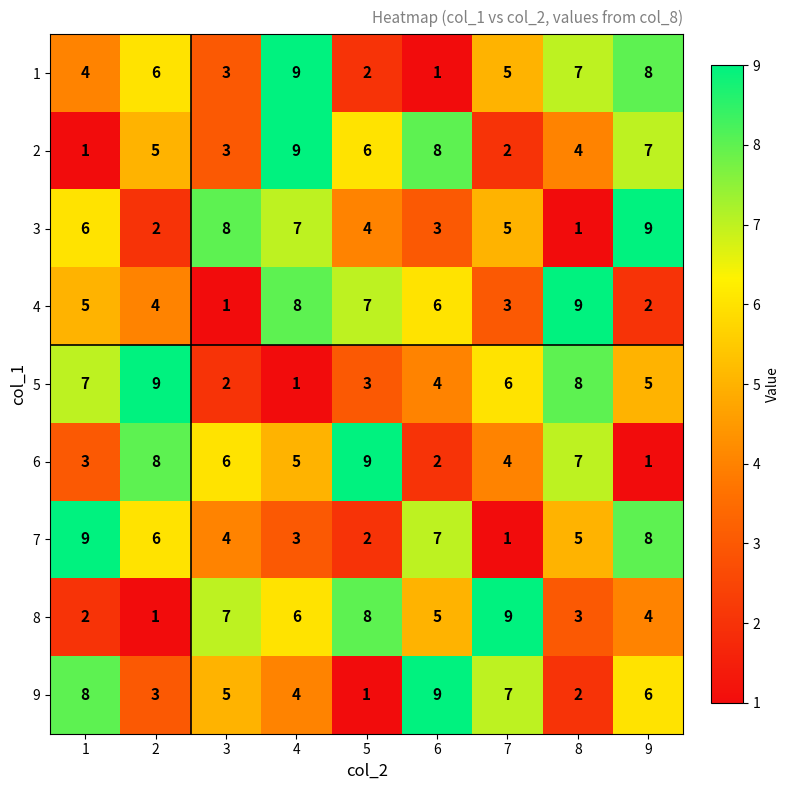

List the labels in order of 5 value, smallest first.

4, 3, 5, 6, 9, 7, 1, 8, 2